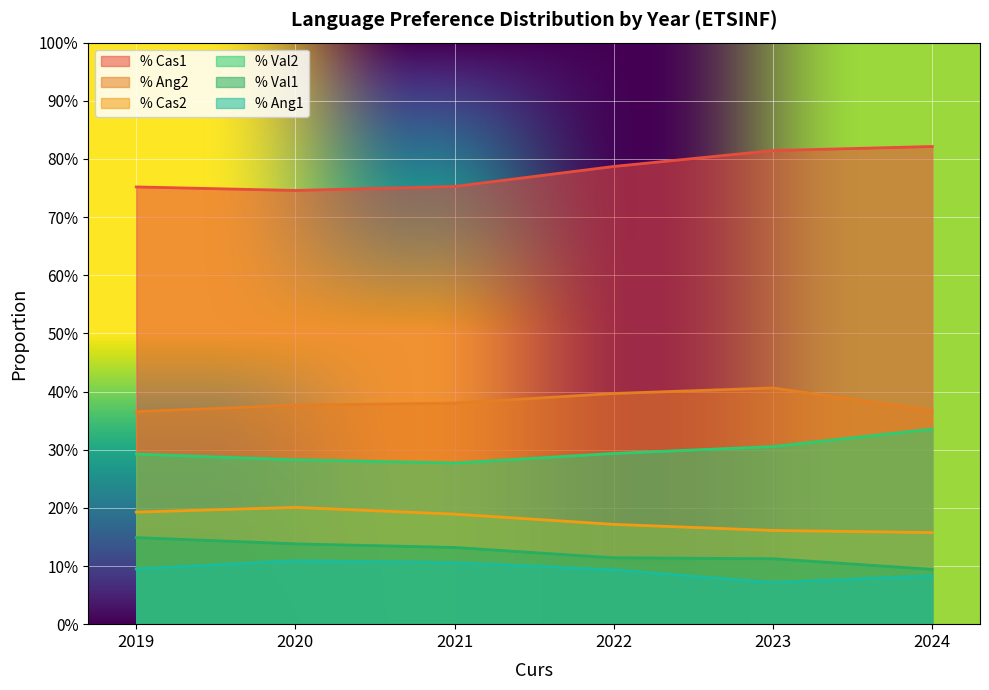

Reading left to right, what are all the values shown in this chart?

% Cas1: 0.8	0.7	0.8	0.8	0.8	0.8
% Val1: 0.1	0.1	0.1	0.1	0.1	0.1
% Ang1: 0.1	0.1	0.1	0.1	0.1	0.1
% Cas2: 0.2	0.2	0.2	0.2	0.2	0.2
% Val2: 0.3	0.3	0.3	0.3	0.3	0.3
% Ang2: 0.4	0.4	0.4	0.4	0.4	0.4